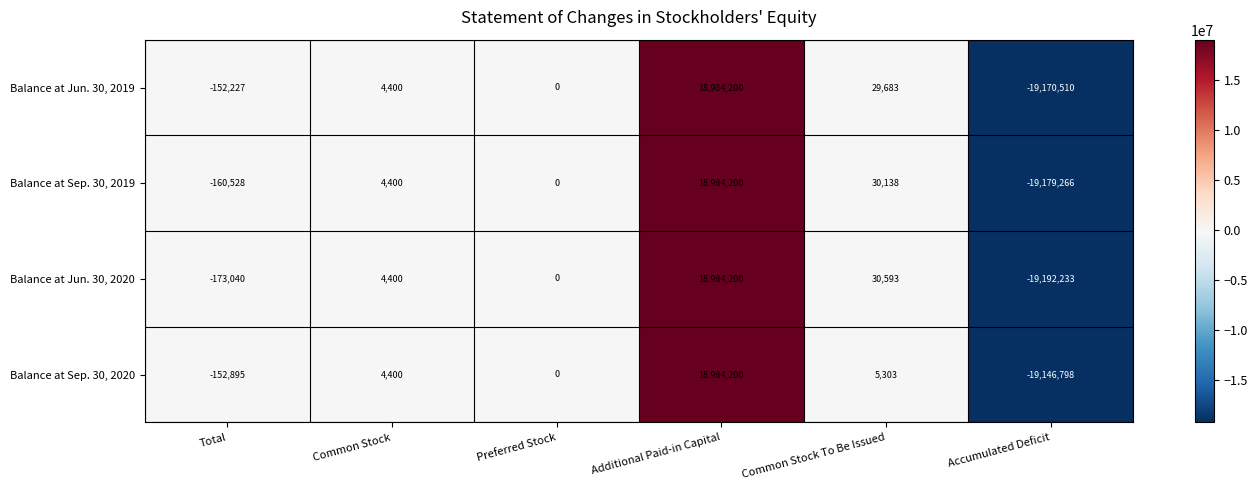

Which series has the largest total across all categories?

Balance at Jun. 30, 2019